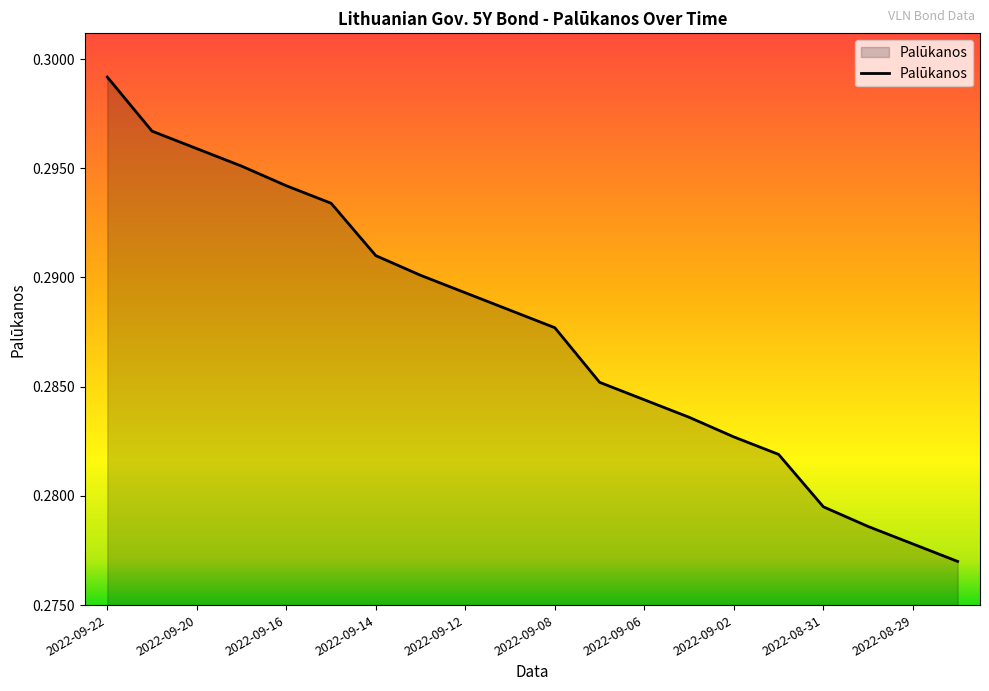

What is the minimum value shown in the chart?

0.3